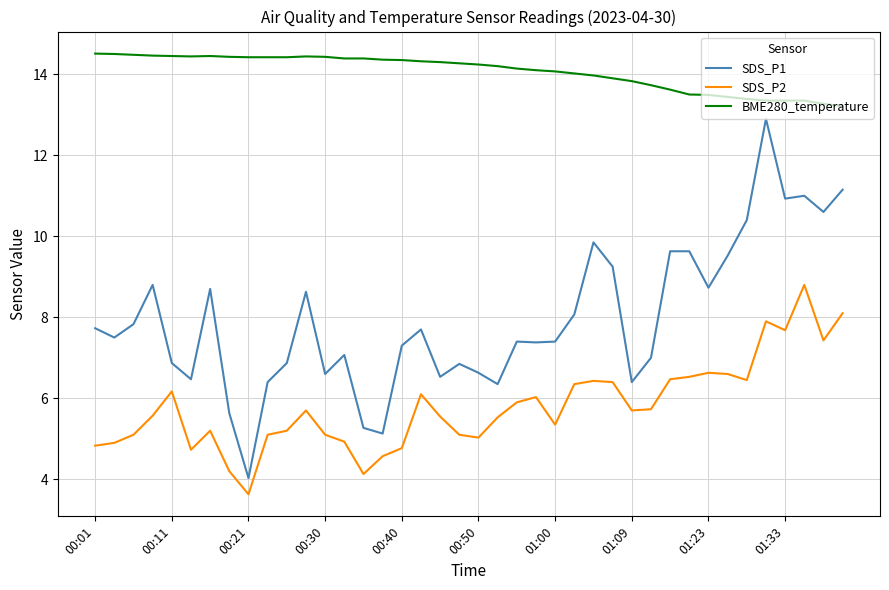

Which series has the largest range (max minus min)?

SDS_P1